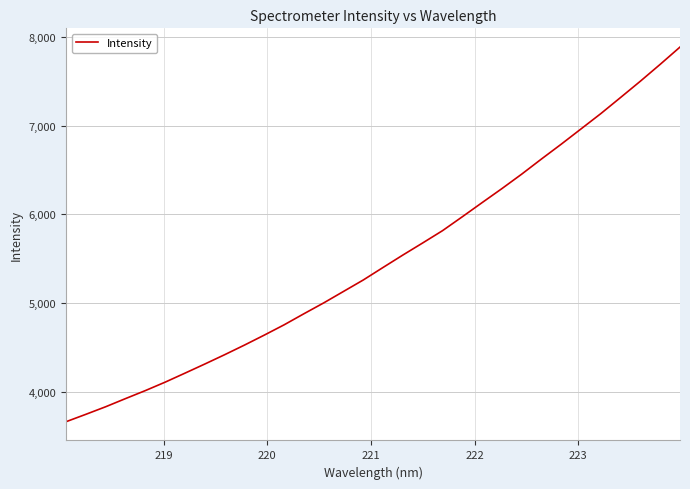

What is the difference between the maximum and minimum values?

4227.0